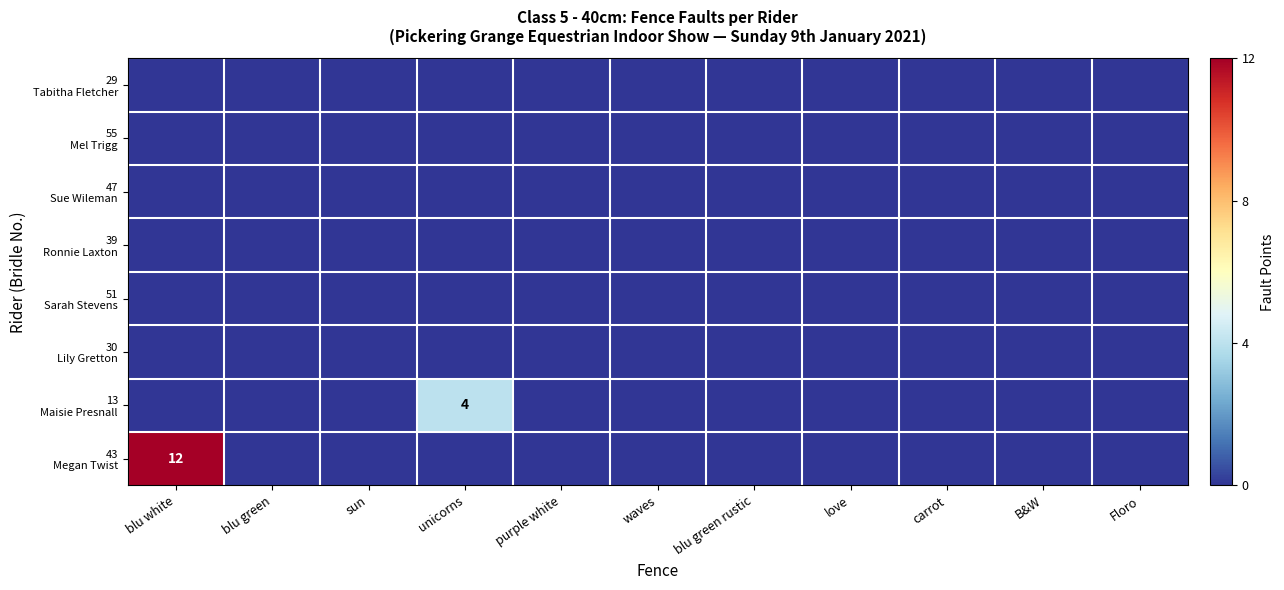

Between purple white and sun, which is larger?

purple white